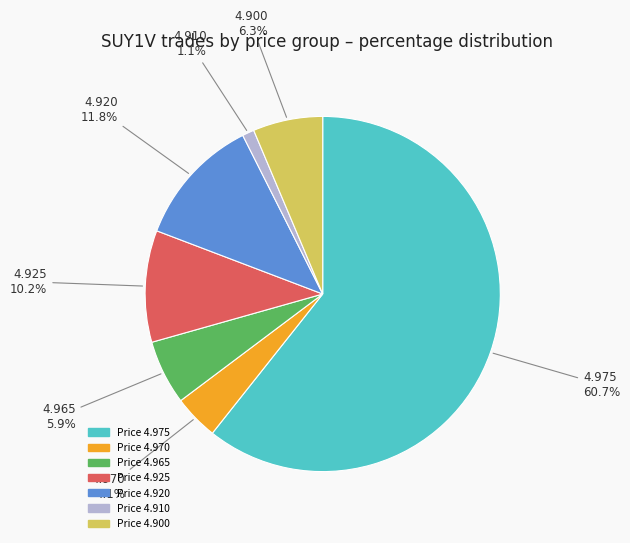

Is there any slice that represents more than half of the pie?

Yes